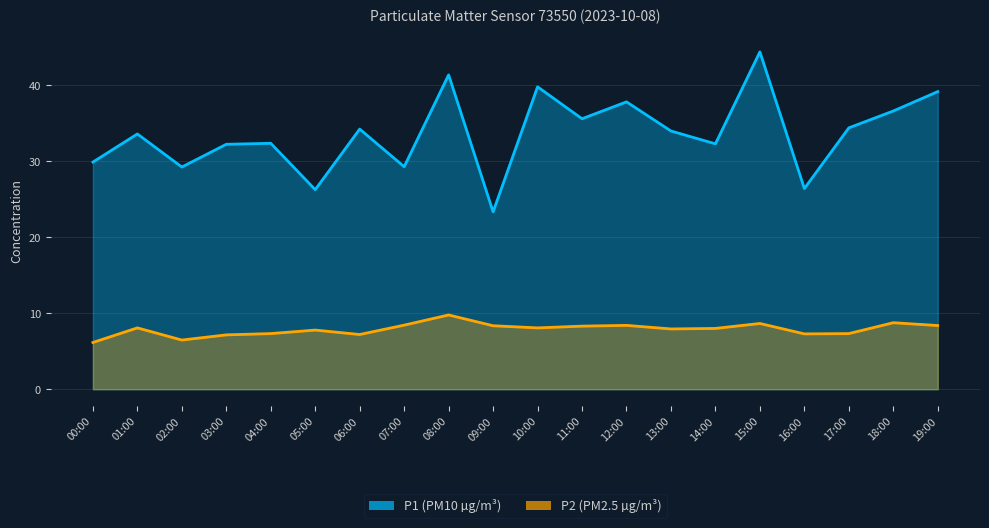

Which category has the lowest value in the P1 series?

09:00